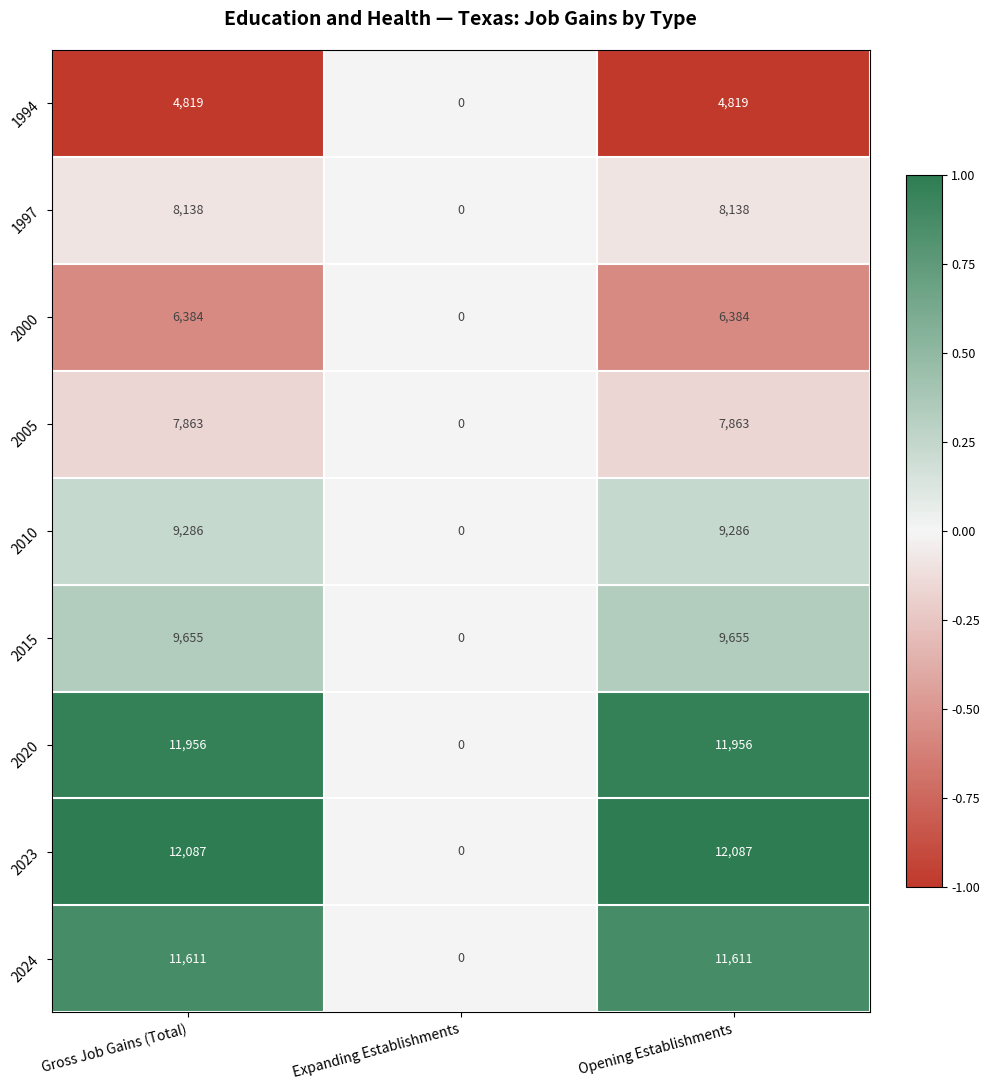

Reading right to left, list all the values displayed in this chart.

1994: 4819	0	4819
1997: 8138	0	8138
2000: 6384	0	6384
2005: 7863	0	7863
2010: 9286	0	9286
2015: 9655	0	9655
2020: 11956	0	11956
2023: 12087	0	12087
2024: 11611	0	11611